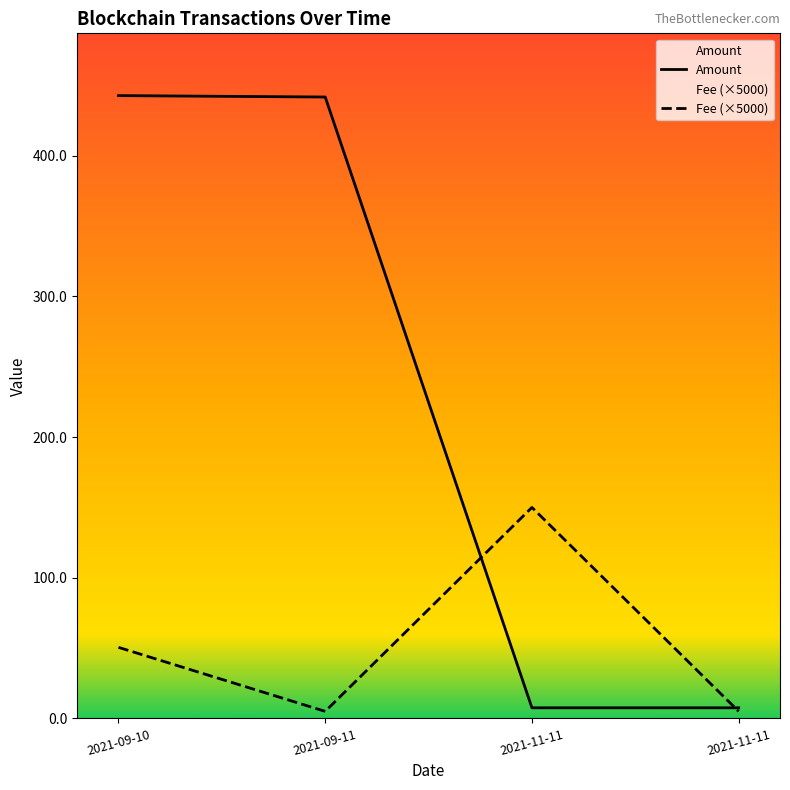

Rank the series by their average value, from lowest to highest.

Fee (×5000), Amount